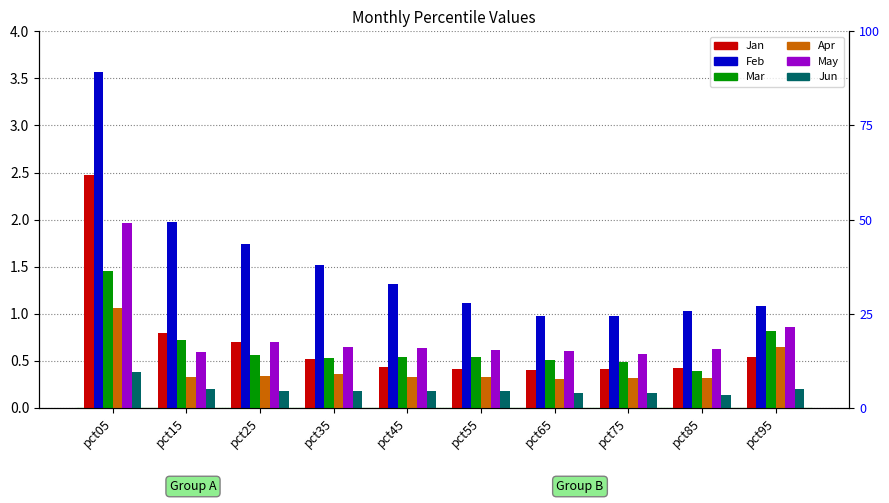

How many bars are there in each group?

6